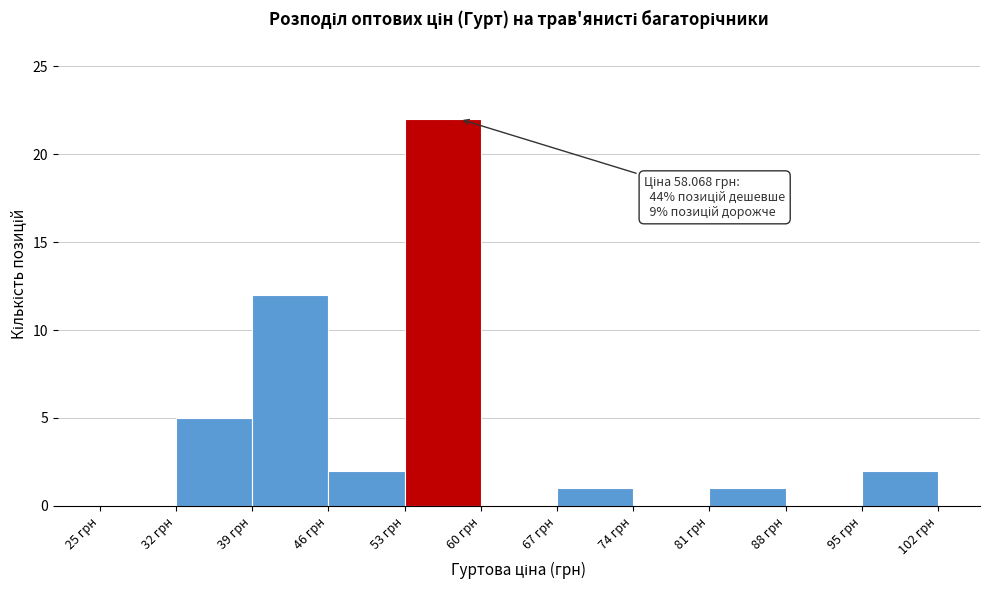

Which range on the x-axis has the tallest bar?

53 to 60